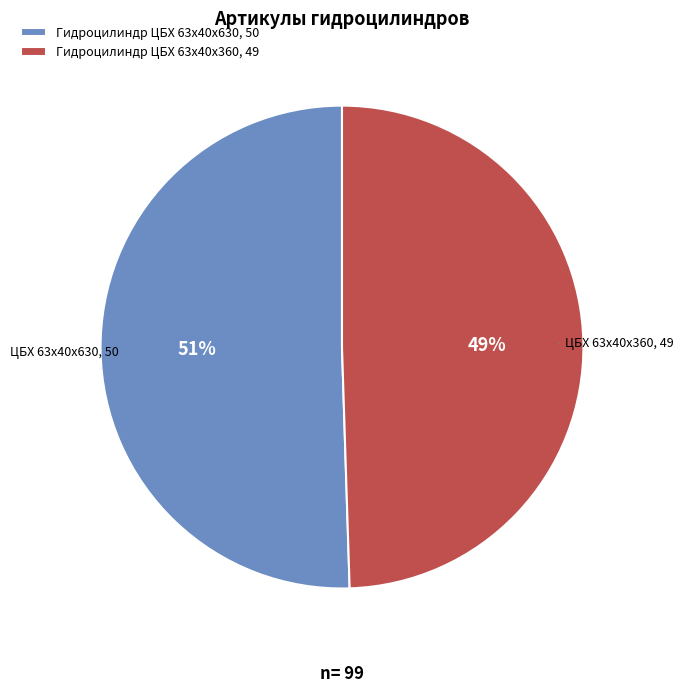

Is there any slice that represents more than half of the pie?

Yes